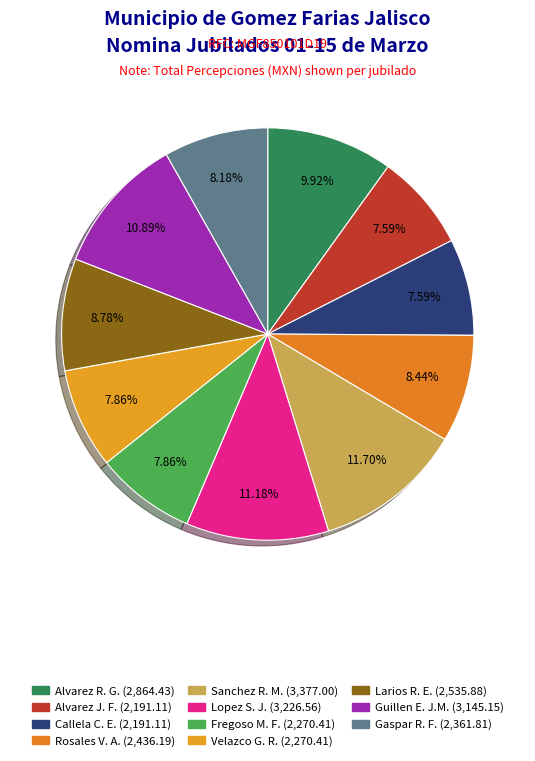

How many slices are in this pie chart?

11